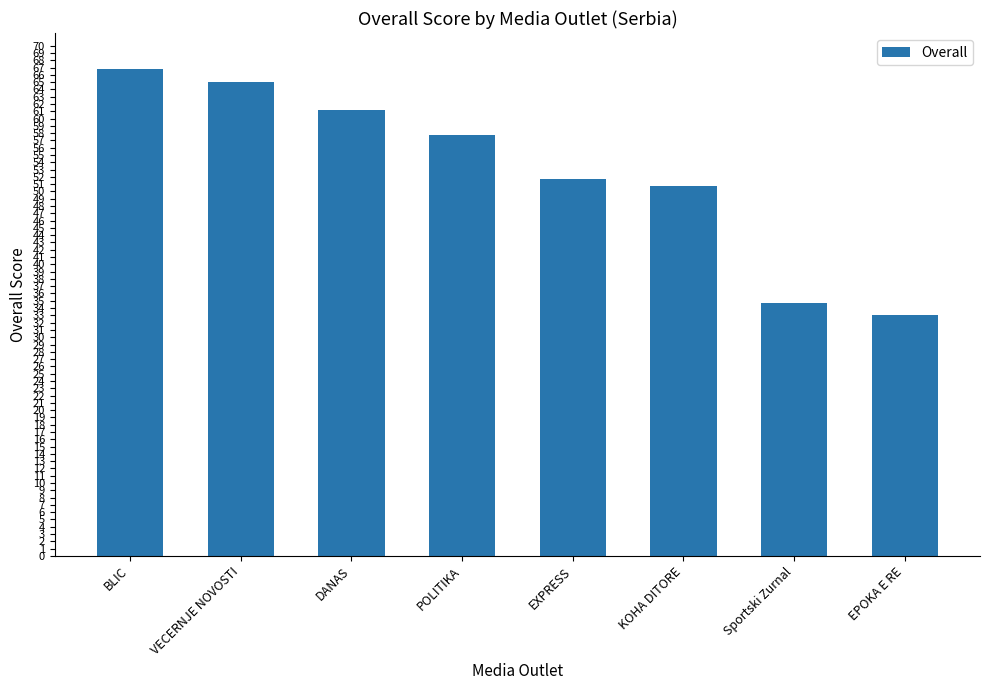

What position from the right is BLIC?

8